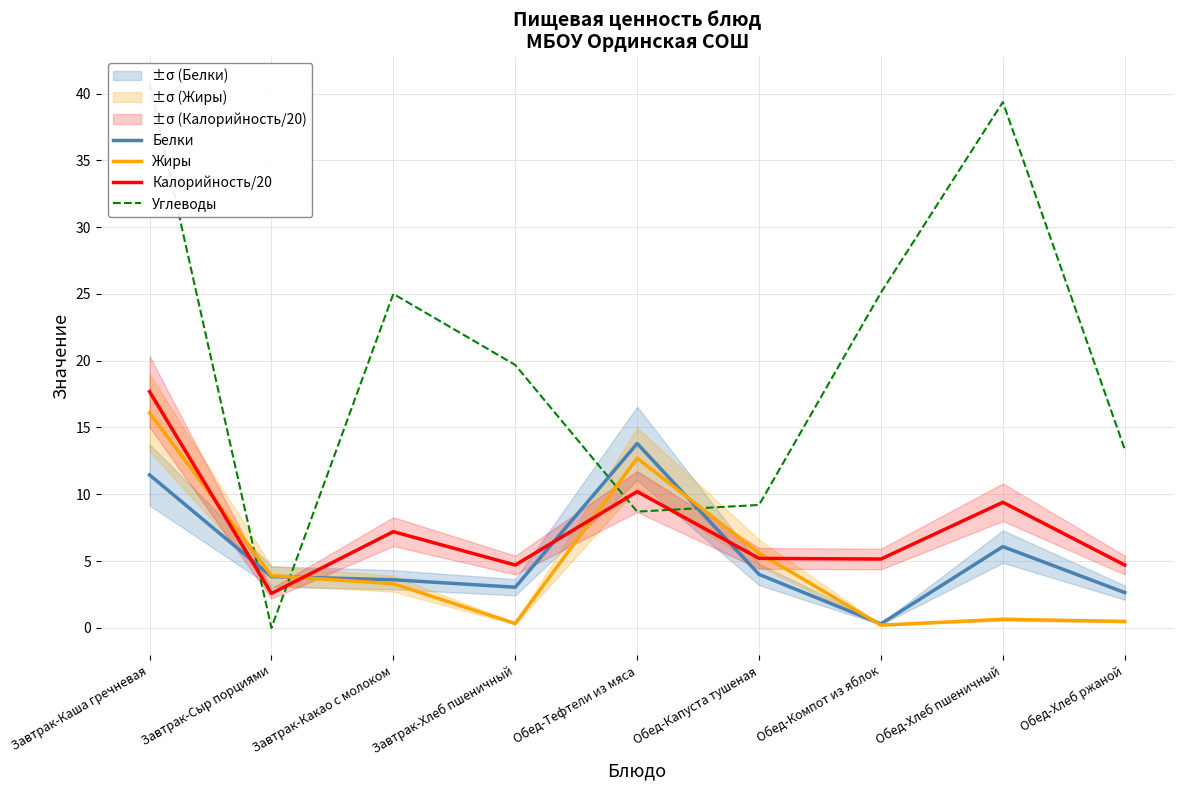

Reading left to right, list all the values displayed in this chart.

Белки: Завтрак-Каша гречневая=11.4	Завтрак-Сыр порциями=3.8	Завтрак-Какао с молоком=3.6	Завтрак-Хлеб пшеничный=3.0	Обед-Тефтели из мяса=13.8	Обед-Капуста тушеная=4.0	Обед-Компот из яблок=0.3	Обед-Хлеб пшеничный=6.1	Обед-Хлеб ржаной=2.6
Жиры: Завтрак-Каша гречневая=16.1	Завтрак-Сыр порциями=3.9	Завтрак-Какао с молоком=3.3	Завтрак-Хлеб пшеничный=0.3	Обед-Тефтели из мяса=12.7	Обед-Капуста тушеная=5.6	Обед-Компот из яблок=0.2	Обед-Хлеб пшеничный=0.6	Обед-Хлеб ржаной=0.5
Калорийность/20: Завтрак-Каша гречневая=17.7	Завтрак-Сыр порциями=2.6	Завтрак-Какао с молоком=7.2	Завтрак-Хлеб пшеничный=4.7	Обед-Тефтели из мяса=10.2	Обед-Капуста тушеная=5.2	Обед-Компот из яблок=5.2	Обед-Хлеб пшеничный=9.4	Обед-Хлеб ржаной=4.7
Углеводы: Завтрак-Каша гречневая=40.8	Завтрак-Сыр порциями=0.0	Завтрак-Какао с молоком=25.0	Завтрак-Хлеб пшеничный=19.7	Обед-Тефтели из мяса=8.7	Обед-Капуста тушеная=9.2	Обед-Компот из яблок=25.1	Обед-Хлеб пшеничный=39.4	Обед-Хлеб ржаной=13.4